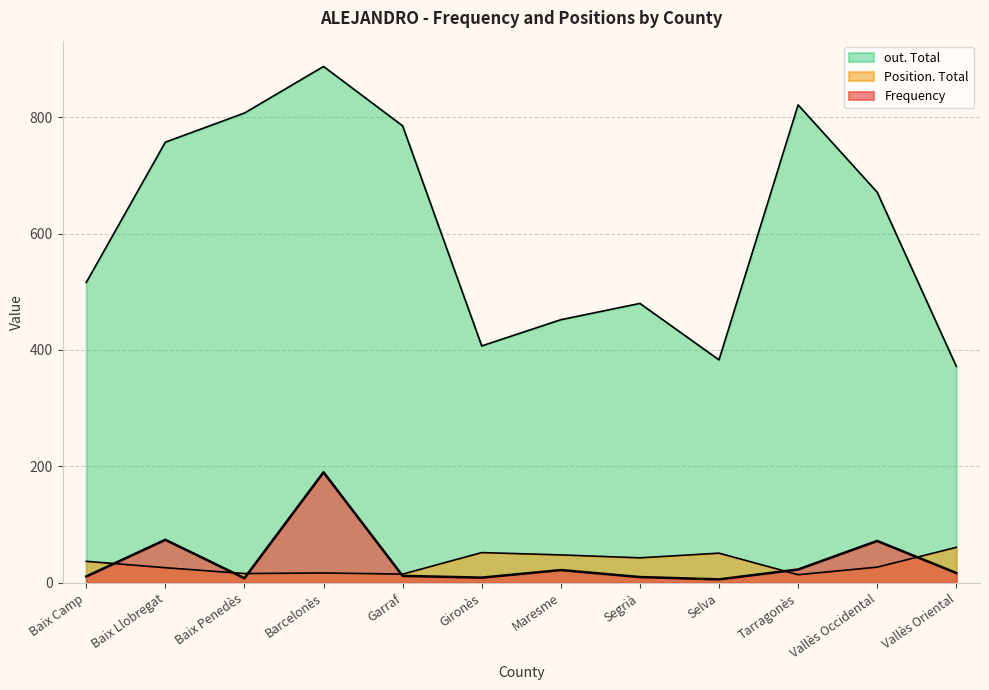

Does the chart have visible grid lines?

Yes